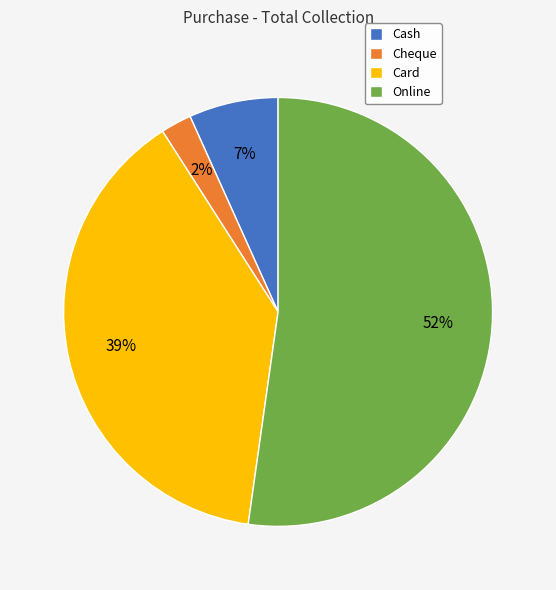

Count the number of slices in the pie.

4